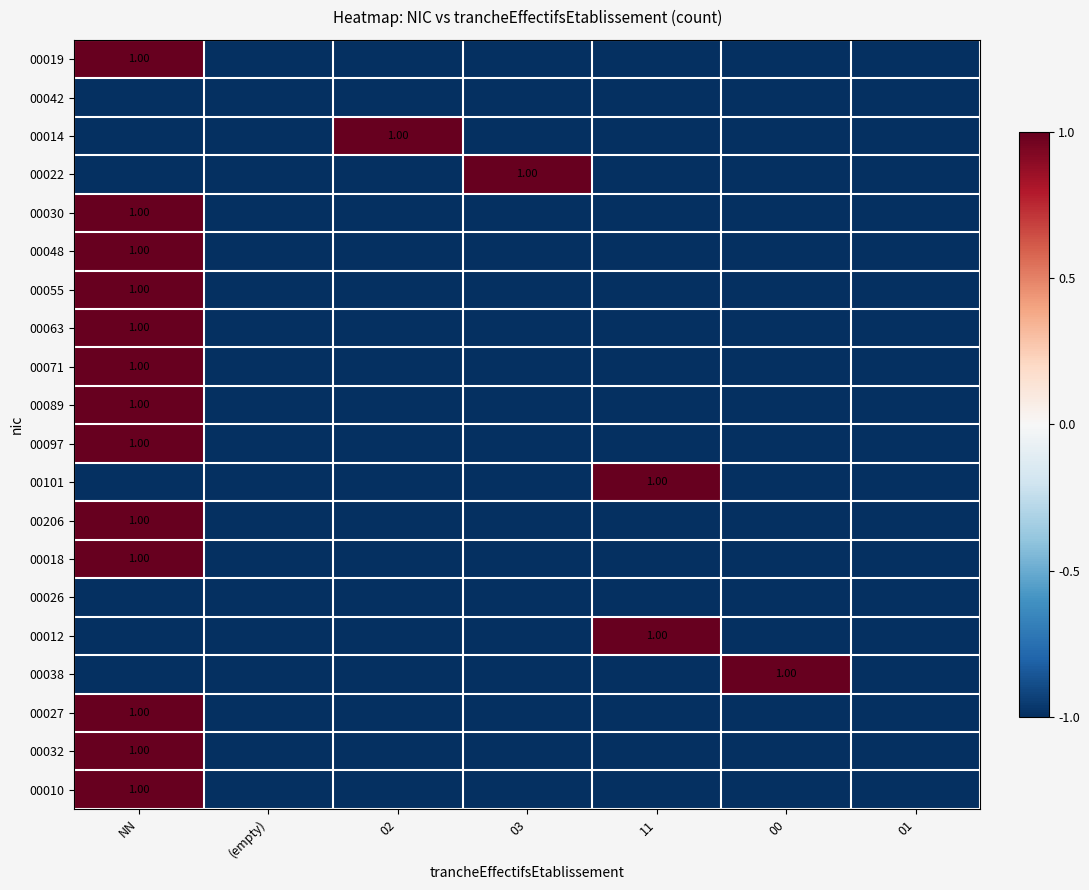

What is the total value across all series at 11?

-16